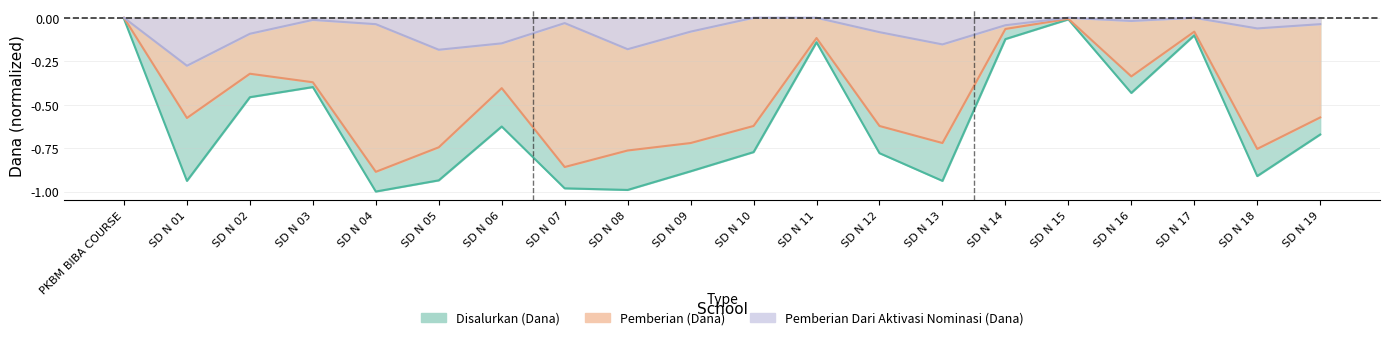

Reading right to left, what are all the values shown in this chart?

Disalurkan (Dana): SD N 19=-0.7	SD N 18=-0.9	SD N 17=-0.1	SD N 16=-0.4	SD N 15=-0.0	SD N 14=-0.1	SD N 13=-0.9	SD N 12=-0.8	SD N 11=-0.1	SD N 10=-0.8	SD N 09=-0.9	SD N 08=-1.0	SD N 07=-1.0	SD N 06=-0.6	SD N 05=-0.9	SD N 04=-1.0	SD N 03=-0.4	SD N 02=-0.5	SD N 01=-0.9	PKBM BIBA COURSE=-0.0
Pemberian (Dana): SD N 19=-0.6	SD N 18=-0.8	SD N 17=-0.1	SD N 16=-0.3	SD N 15=-0.0	SD N 14=-0.1	SD N 13=-0.7	SD N 12=-0.6	SD N 11=-0.1	SD N 10=-0.6	SD N 09=-0.7	SD N 08=-0.8	SD N 07=-0.9	SD N 06=-0.4	SD N 05=-0.7	SD N 04=-0.9	SD N 03=-0.4	SD N 02=-0.3	SD N 01=-0.6	PKBM BIBA COURSE=-0.0
Pemberian Dari Aktivasi Nominasi (Dana): SD N 19=-0.0	SD N 18=-0.1	SD N 17=-0.0	SD N 16=-0.0	SD N 15=-0.0	SD N 14=-0.0	SD N 13=-0.2	SD N 12=-0.1	SD N 11=-0.0	SD N 10=-0.0	SD N 09=-0.1	SD N 08=-0.2	SD N 07=-0.0	SD N 06=-0.1	SD N 05=-0.2	SD N 04=-0.0	SD N 03=-0.0	SD N 02=-0.1	SD N 01=-0.3	PKBM BIBA COURSE=-0.0